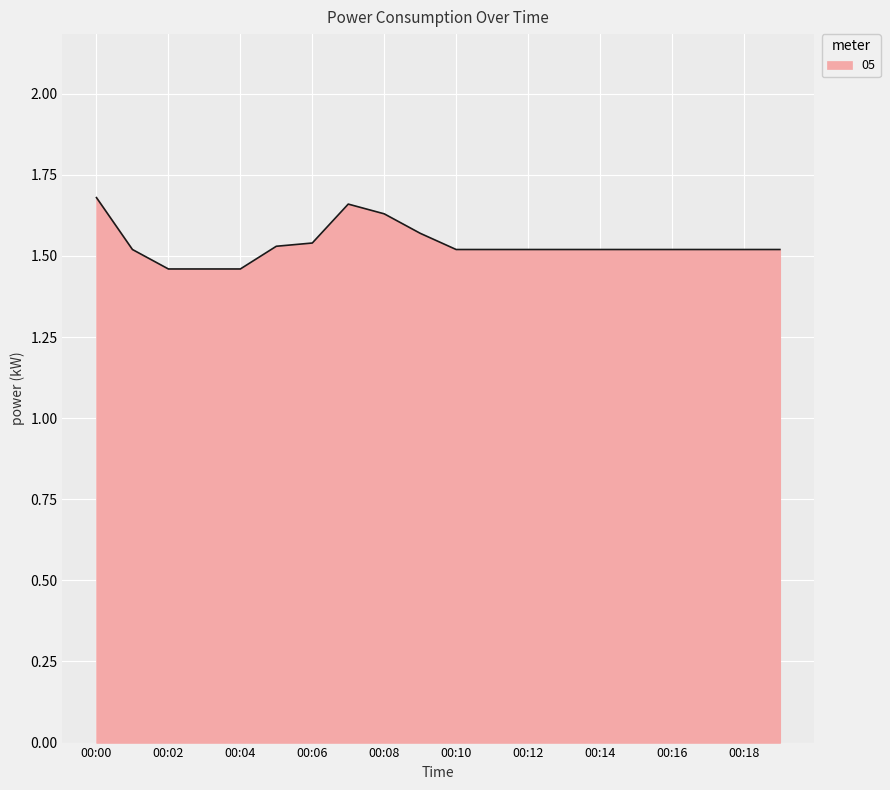

The value at 00:16 is 0.7. True or false?

False